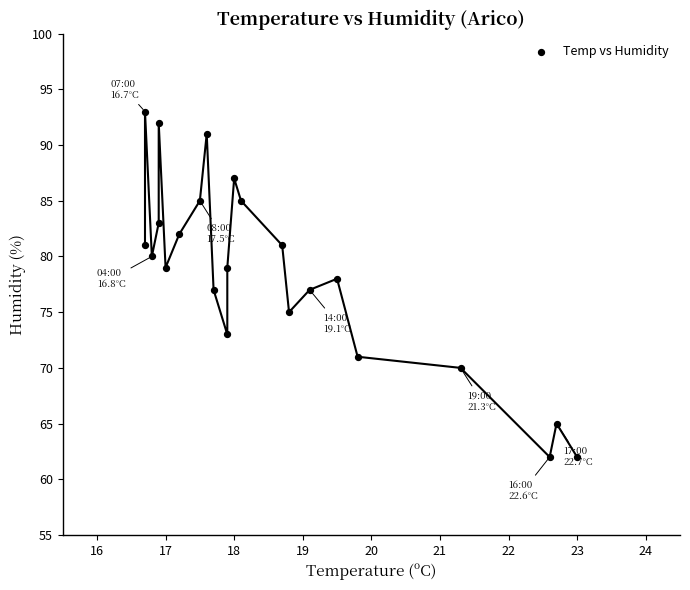

What is the range of Y values (max minus min)?

31